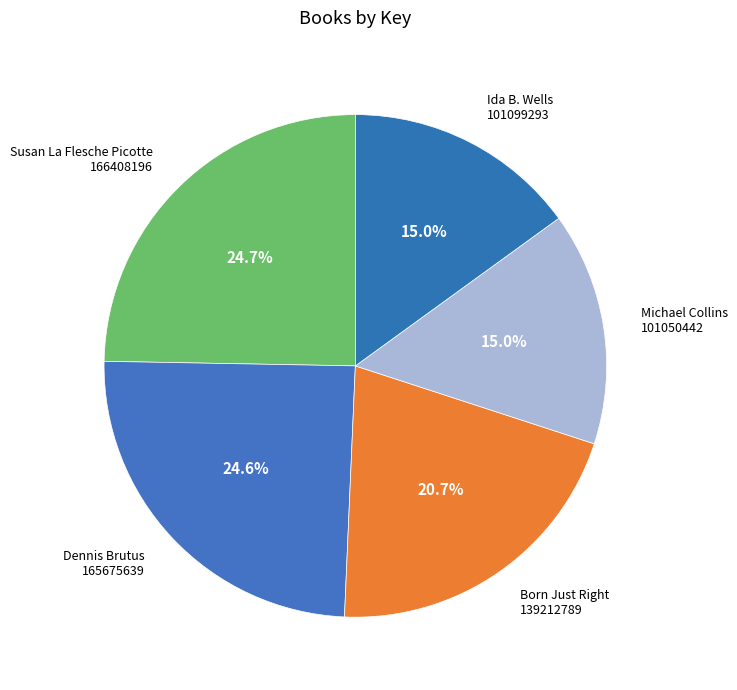

Does Dennis Brutus represent more than half of the total?

No